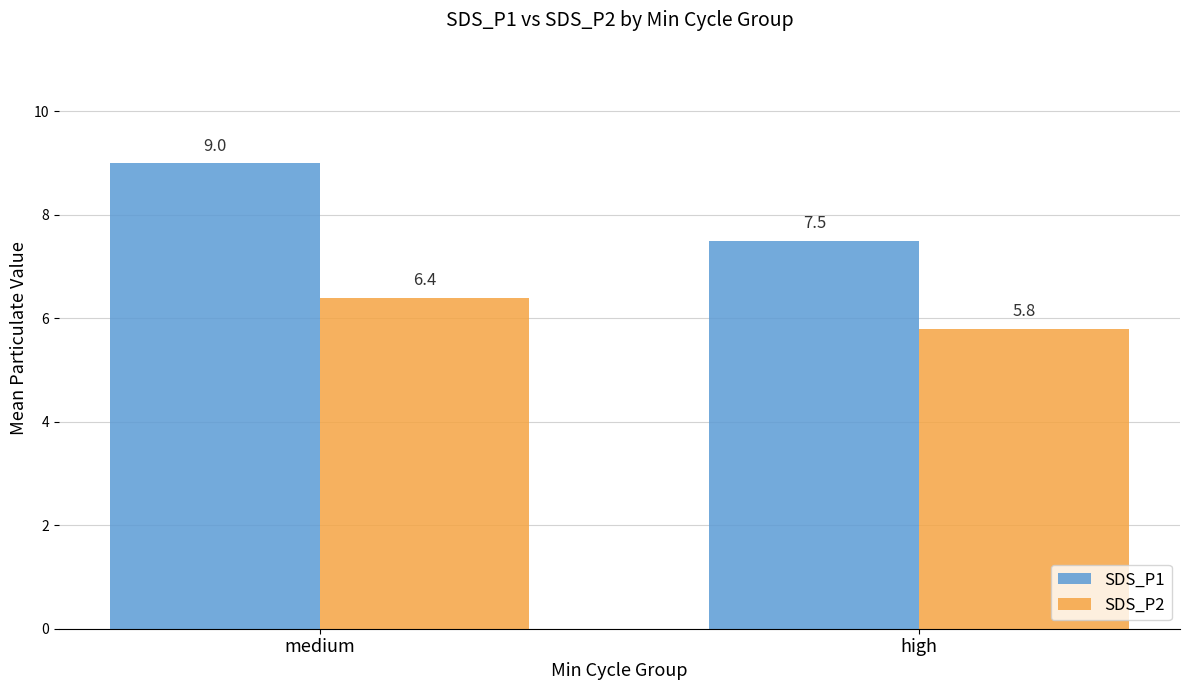

Reading left to right, extract all data points from this chart.

SDS_P1: medium=9.0	high=7.5
SDS_P2: medium=6.4	high=5.8